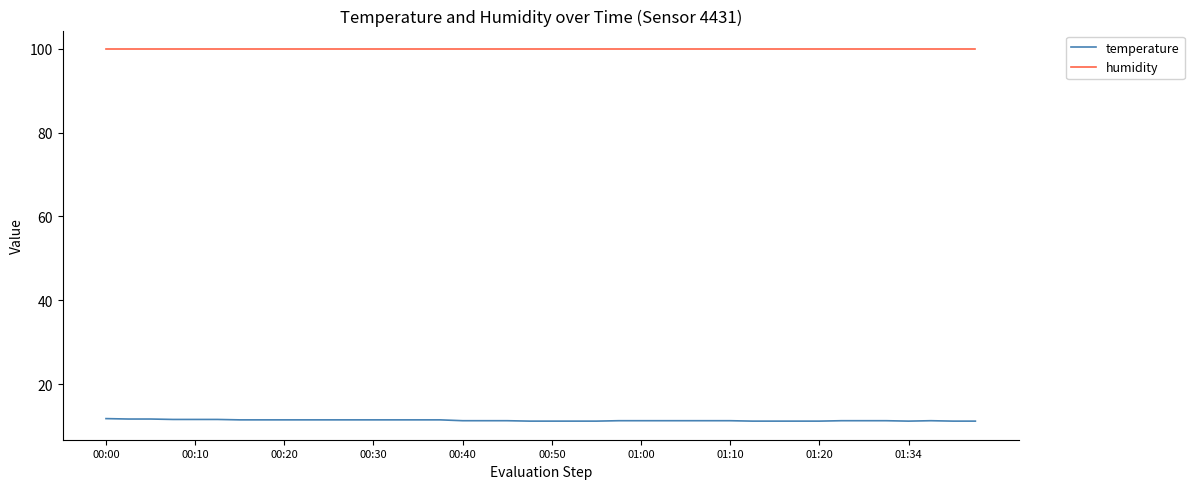

True or false: temperature and humidity intersect in this chart.

False